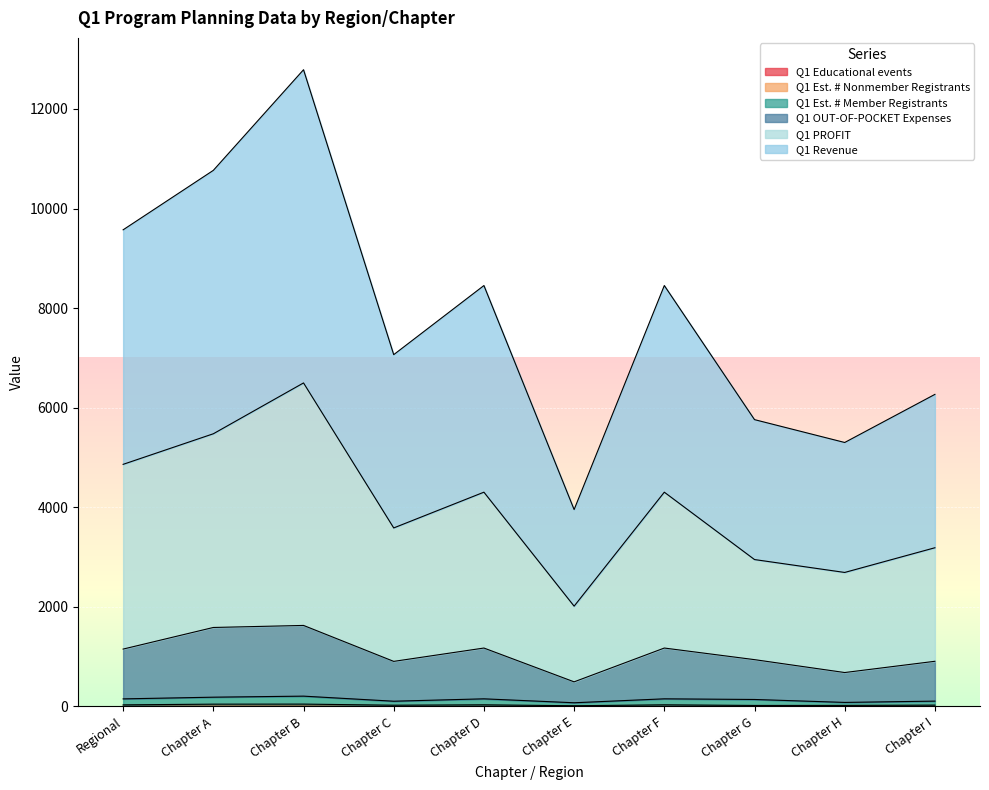

At which category is the sum across all series the highest?

Chapter B